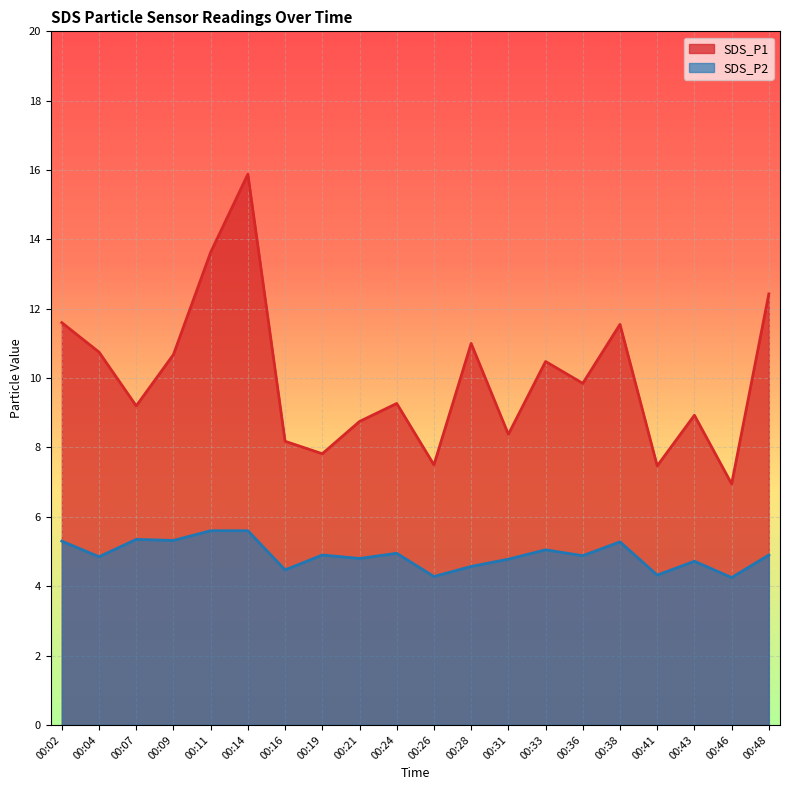

Does the chart display data point markers on the line(s)?

No